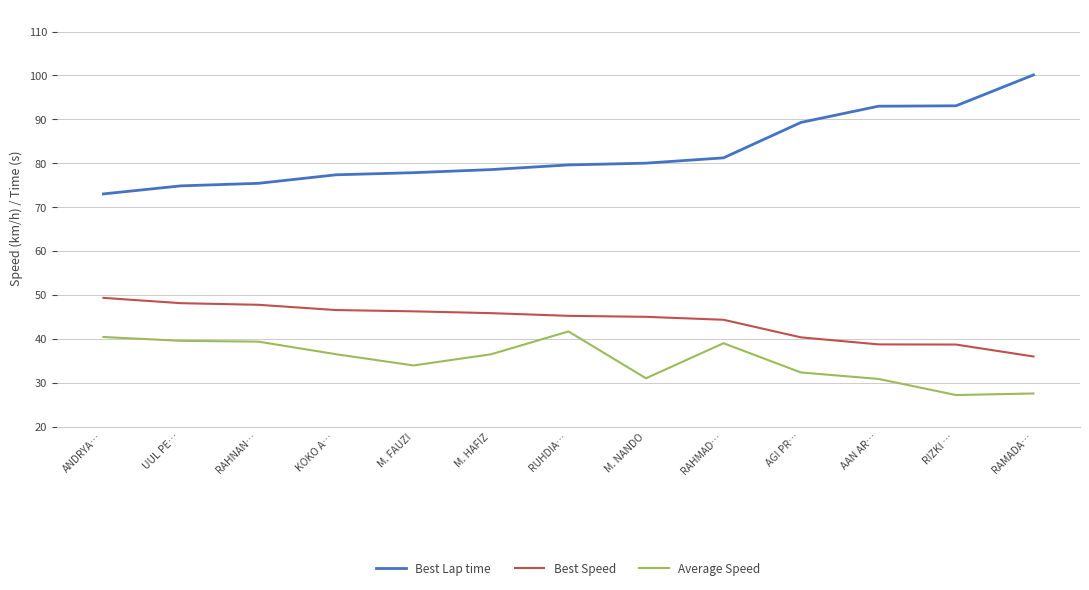

Is the value of Average Speed at AAN AR… greater than the value of Best Lap time at RAHNAN…?

No